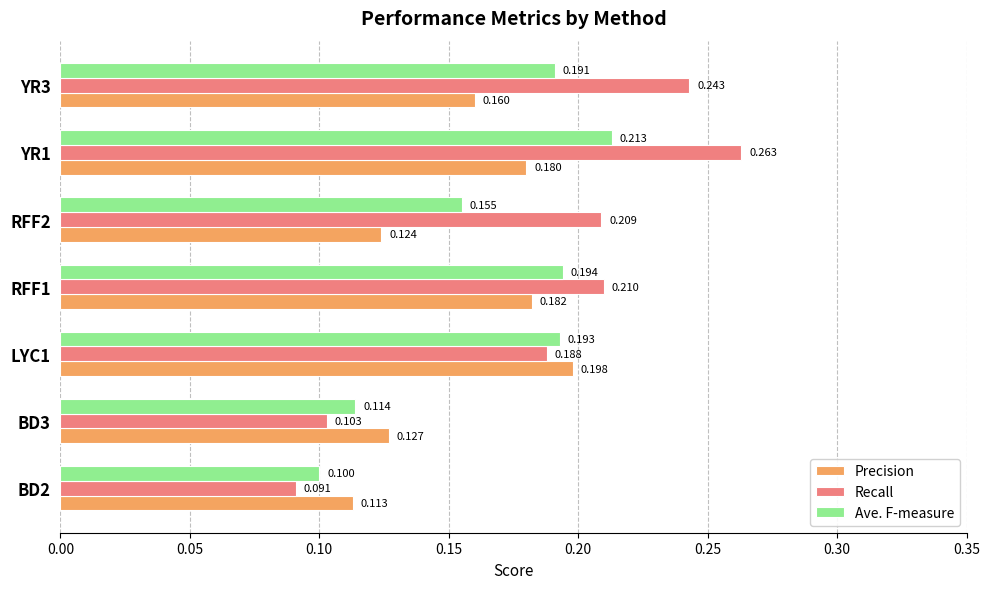

Which series has the largest total across all categories?

Recall